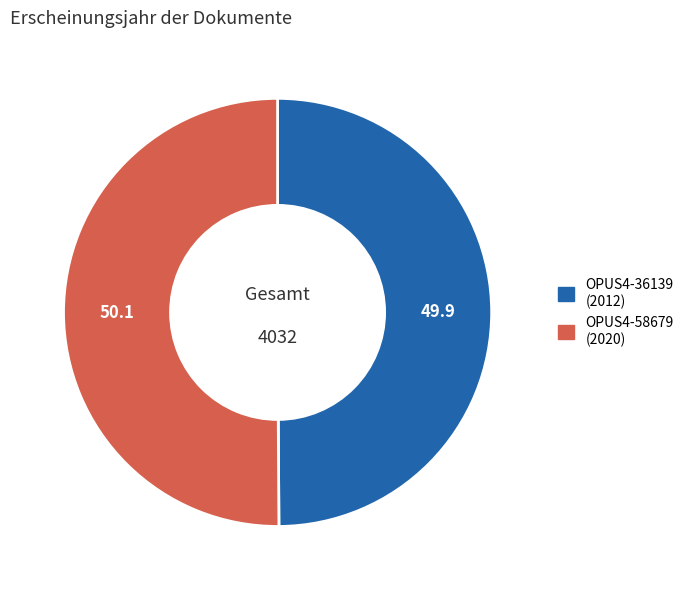

How many segments does this pie chart have?

2